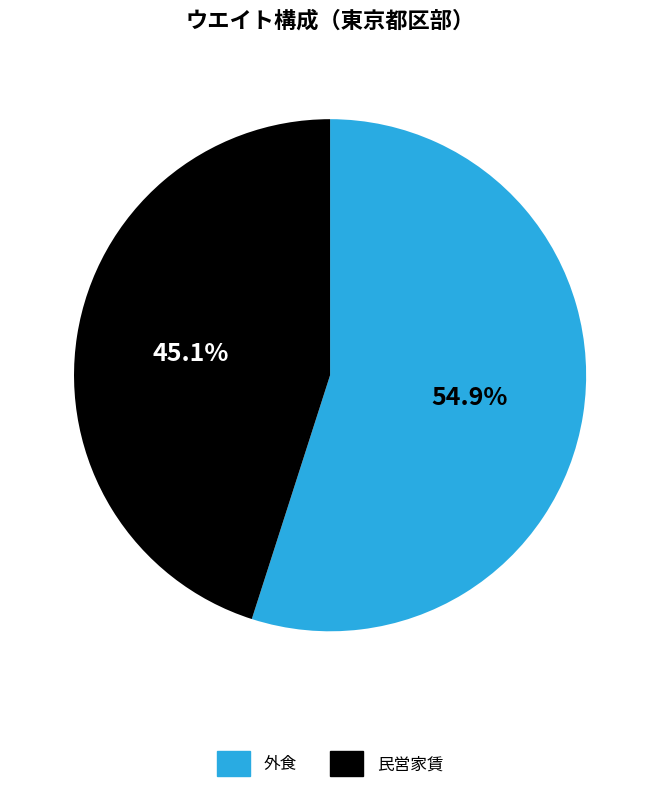

What percentage is NOT represented by 民営家賃?

54.9%